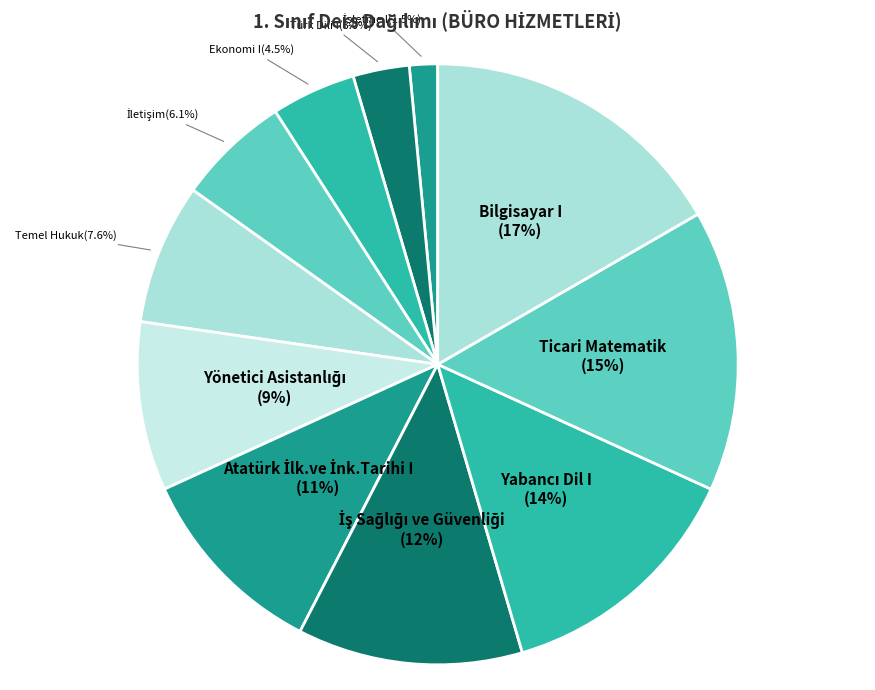

How many segments does this pie chart have?

11